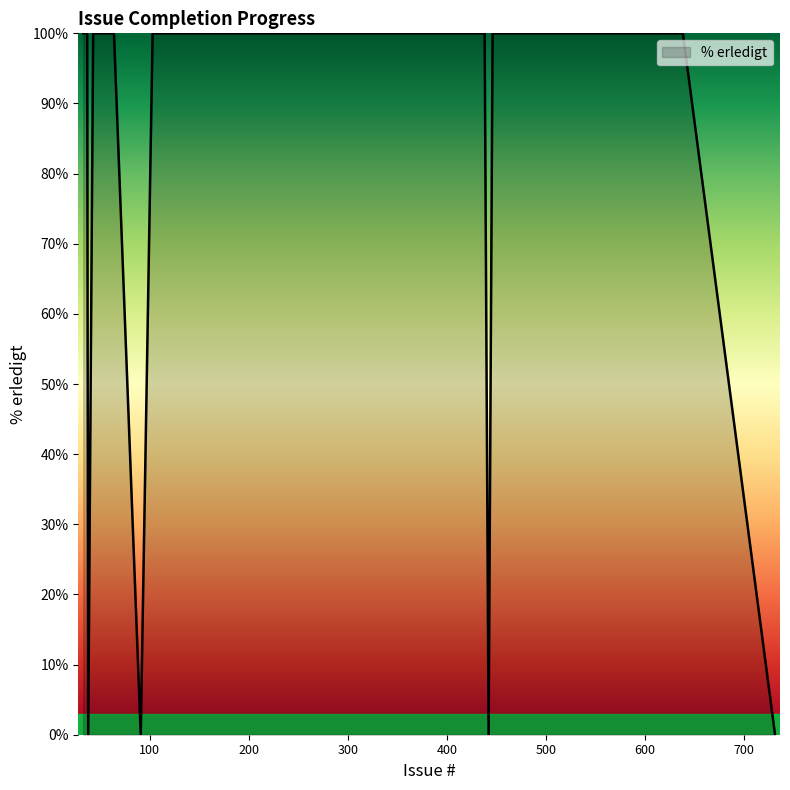

What is the difference between the maximum and minimum values?

100